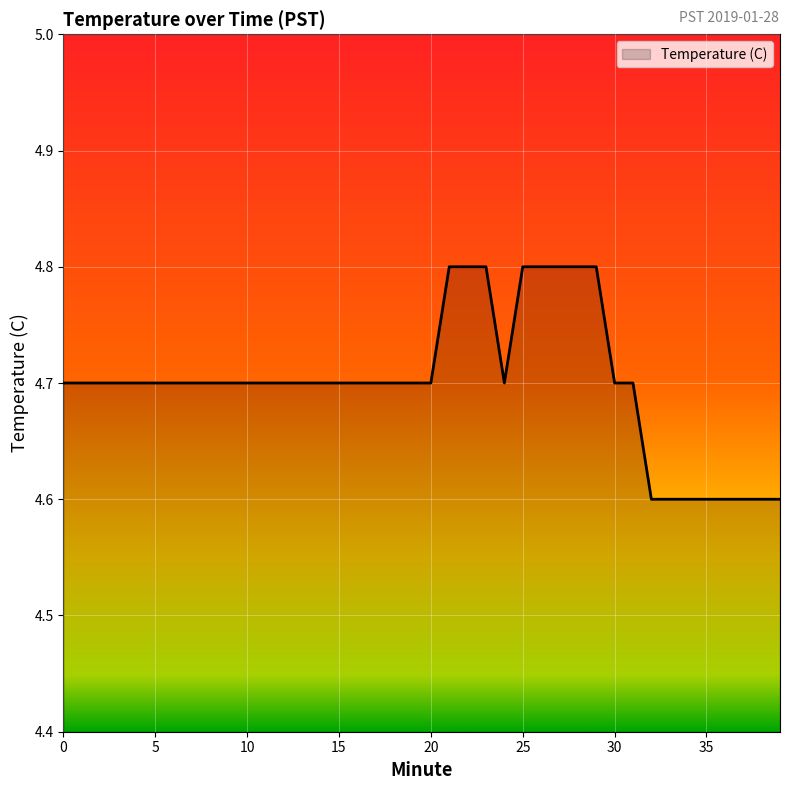

What is the maximum value shown in the chart?

4.8